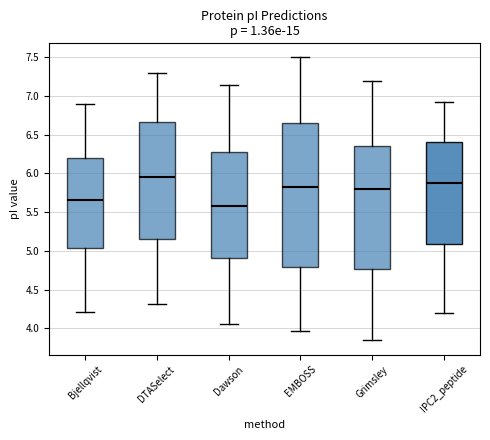

Which box's median line is the lowest?

Dawson